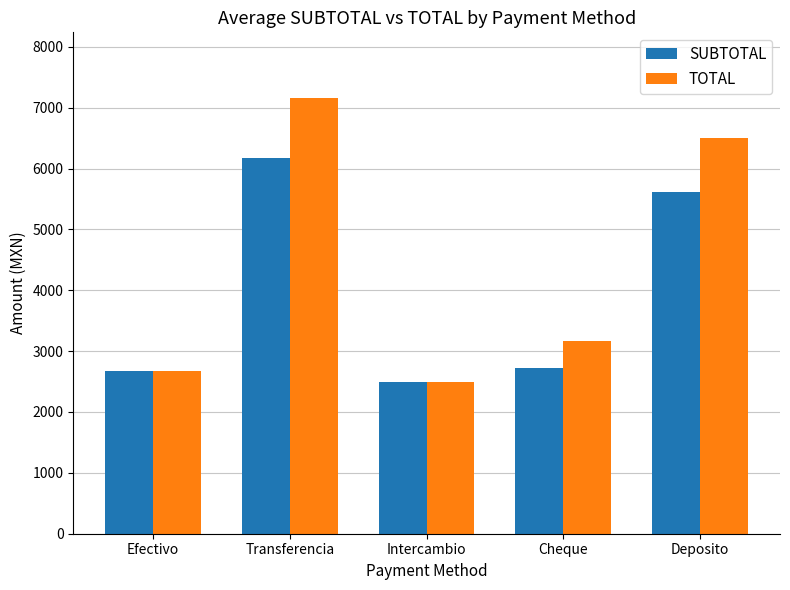

How many bars are there in total?

10